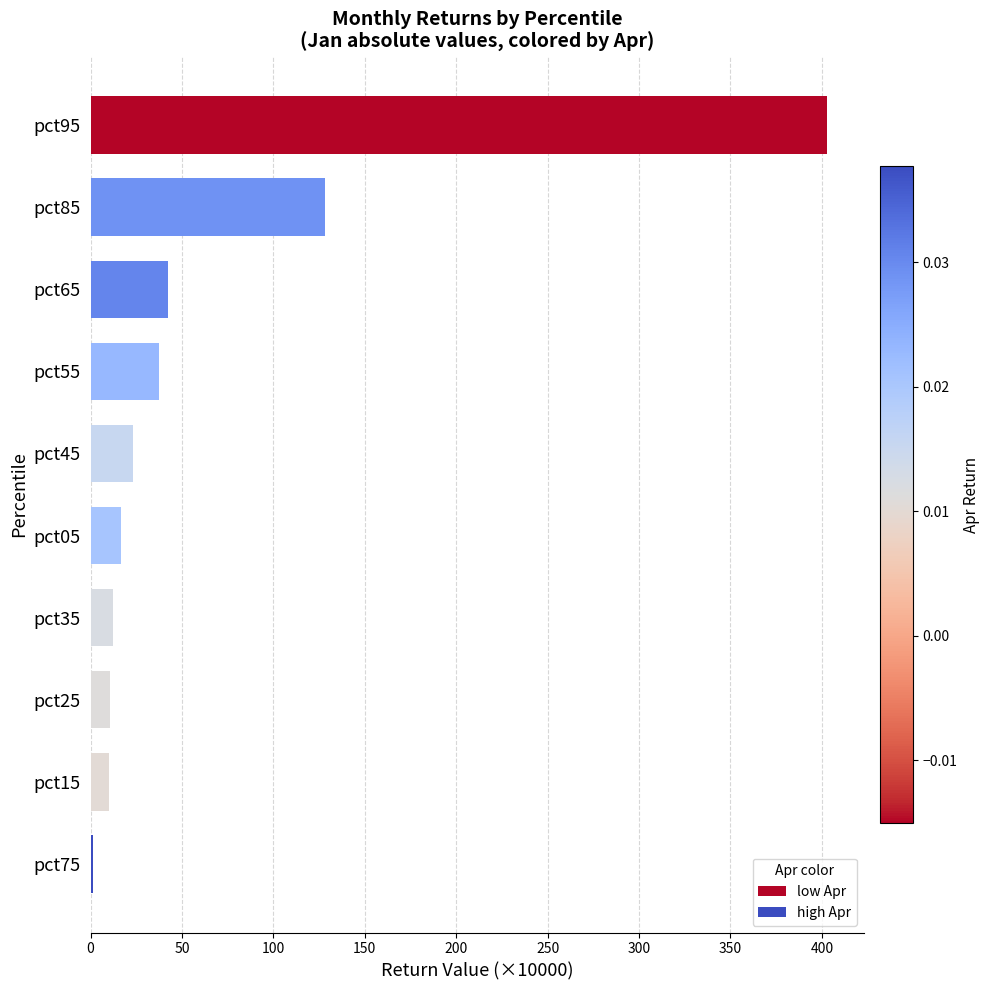

How many data points are less than 23?

5